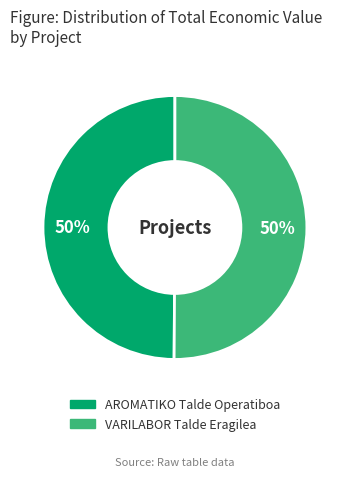

True or false: VARILABOR Talde Eragilea accounts for 50% of the total.

True